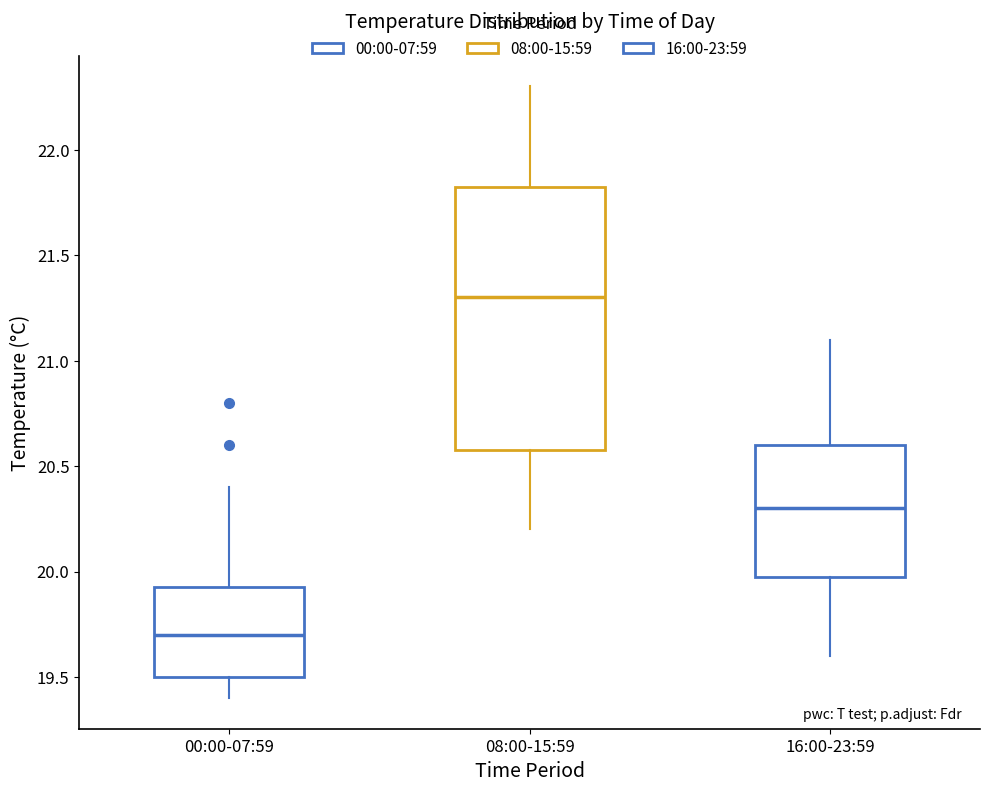

Reading left to right, transcribe this box plot: for each box, give where its median line is, the range the box spans, and where its two whiskers end, as read against the y-axis. The values are not printed on the chart, so give them approximately, as read against the axis.

00:00-07:59: median 19.70, box 19.50 to 19.95, whiskers 19.40 to 20.40
08:00-15:59: median 21.30, box 20.60 to 21.85, whiskers 20.20 to 22.30
16:00-23:59: median 20.30, box 20.00 to 20.60, whiskers 19.60 to 21.10